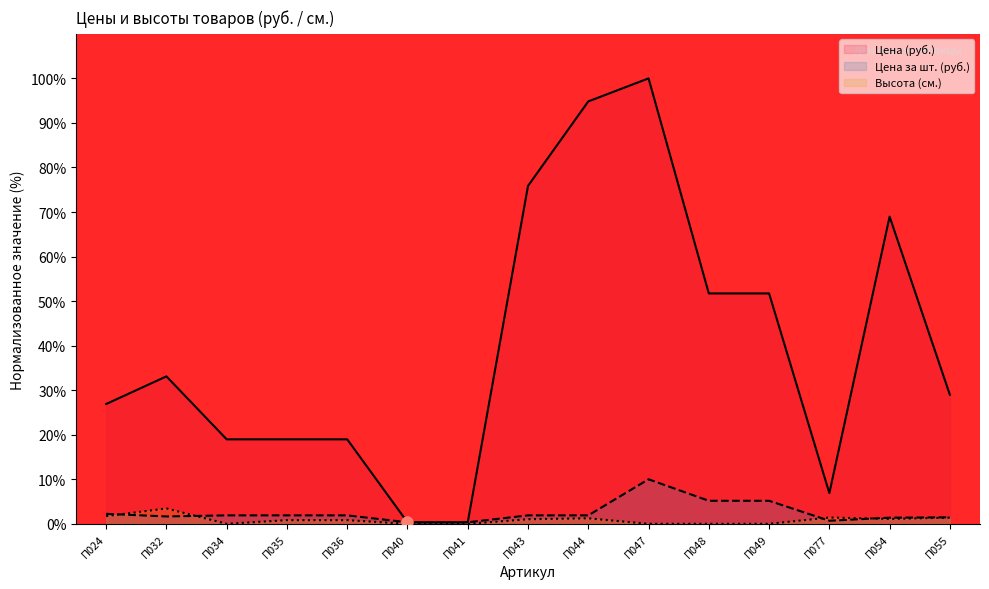

What are all the series names shown in the legend?

Цена (руб.), Цена за шт. (руб.), Высота (см.)